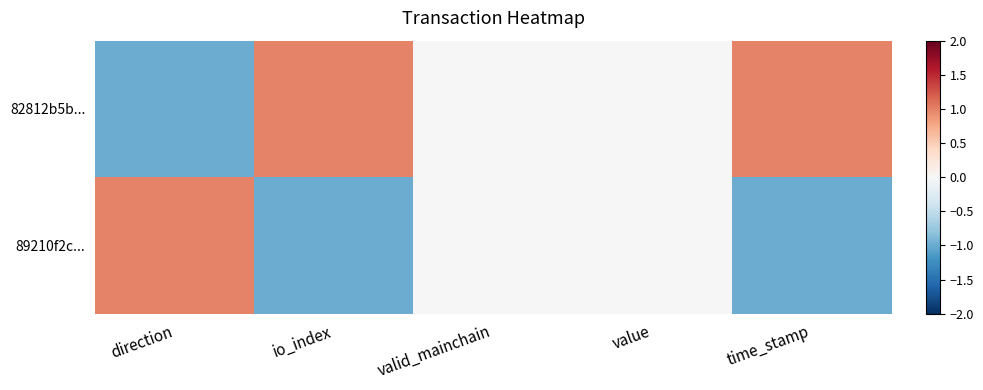

List the series in order of their peak value, highest first.

82812b5b..., 89210f2c...